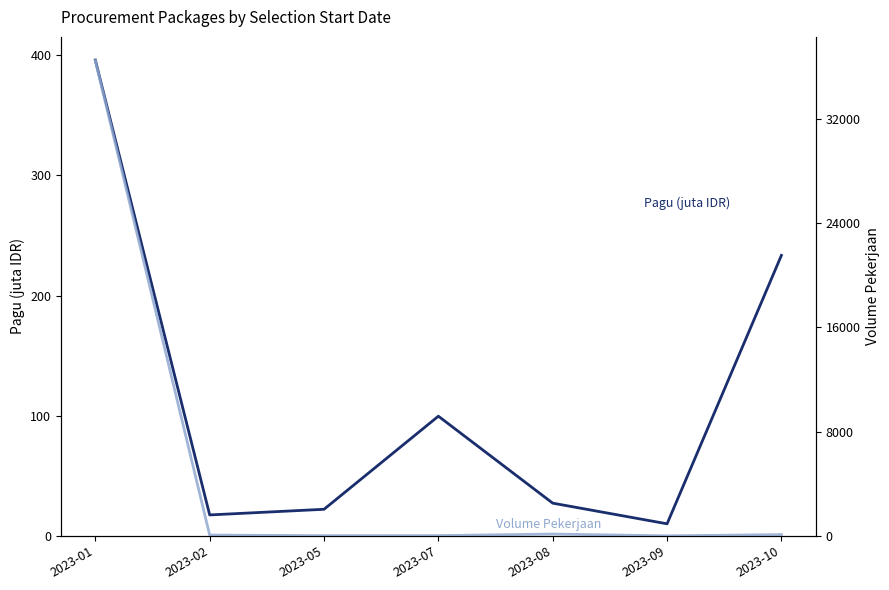

What is the total value across all series at 2023-07?

117.6